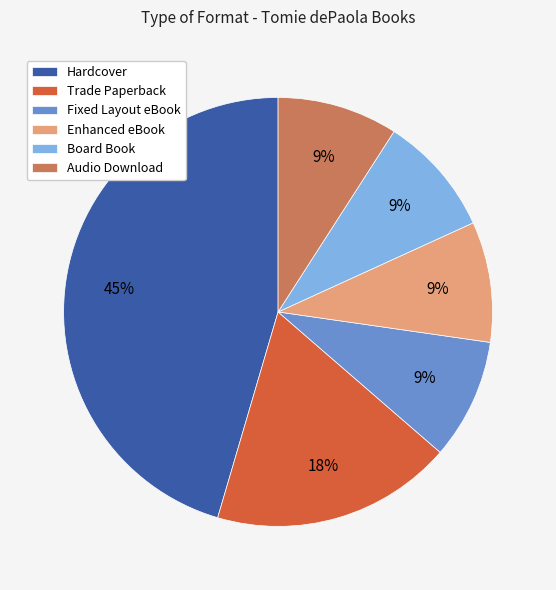

What percentage is the Fixed Layout eBook slice, to the nearest percent?

9%